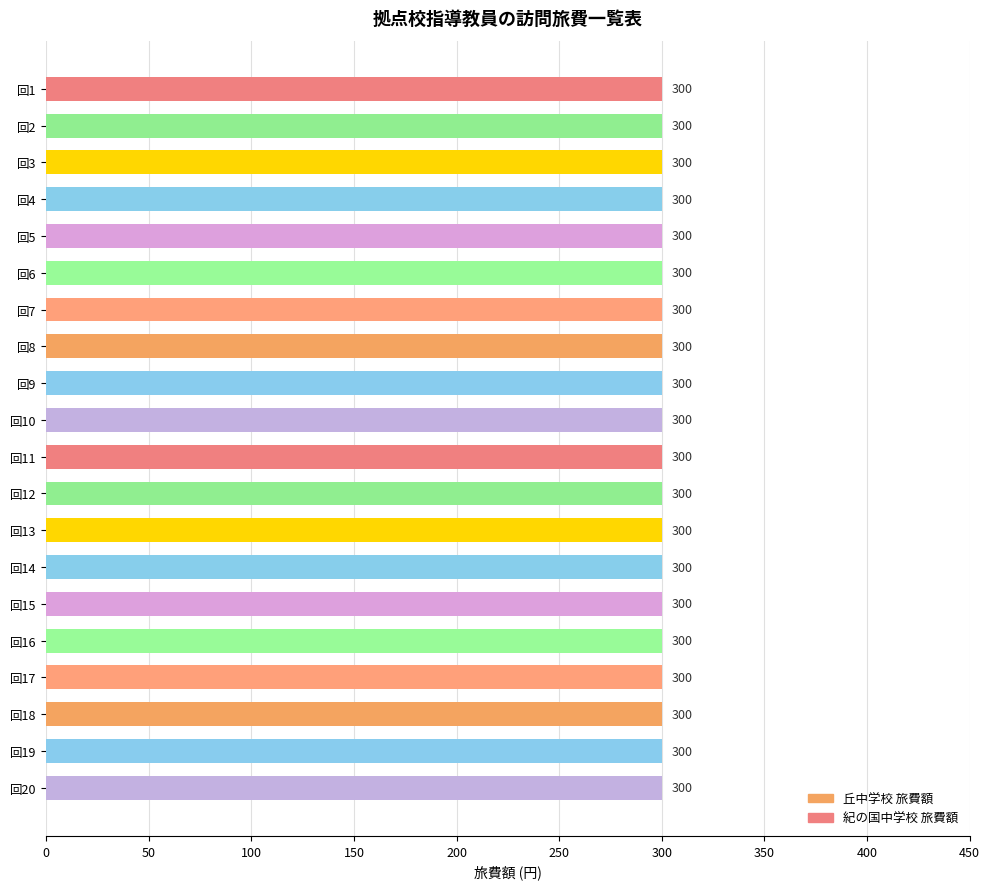

Which series has the largest range (max minus min)?

丘中学校 旅費額